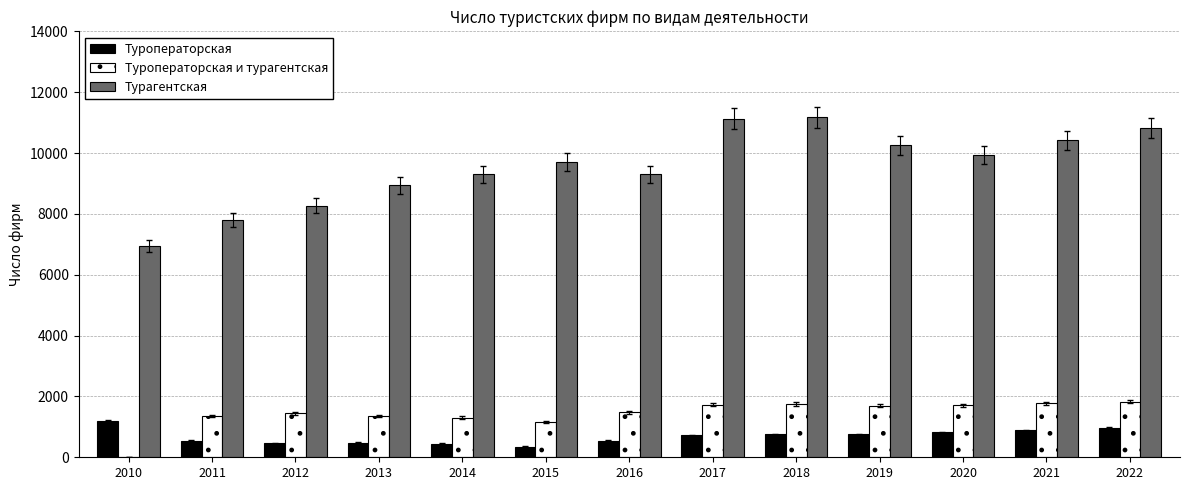

Is the value of Туроператорская at 2022 greater than the value of Туроператорская и турагентская at 2020?

No